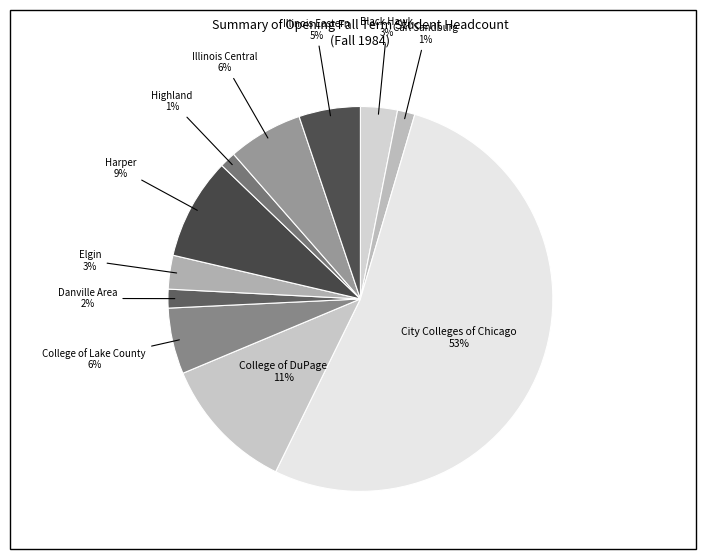

Does any single category account for the majority?

Yes